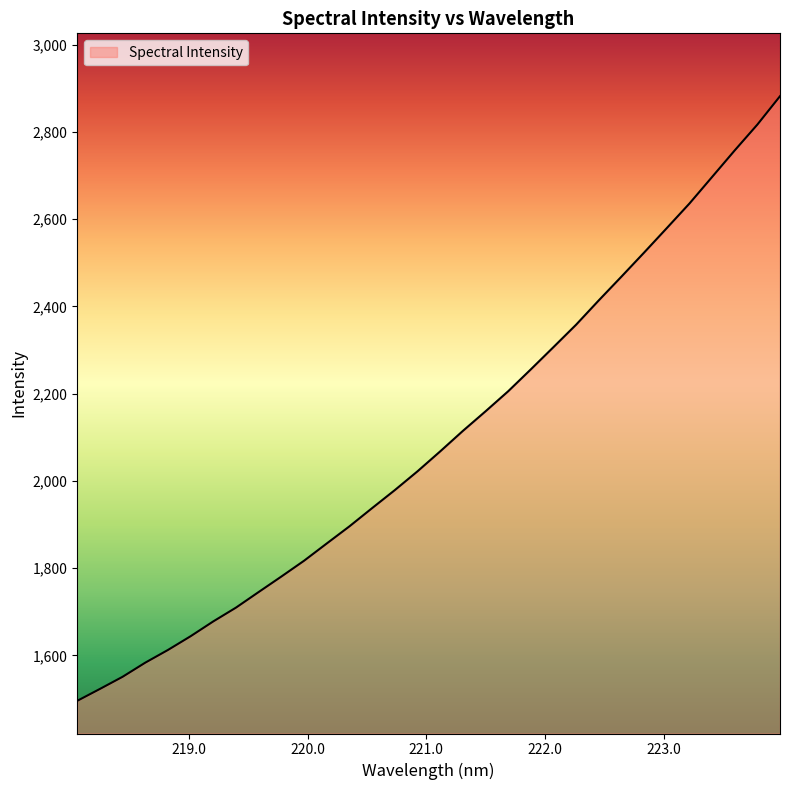

Does the chart have visible grid lines?

No